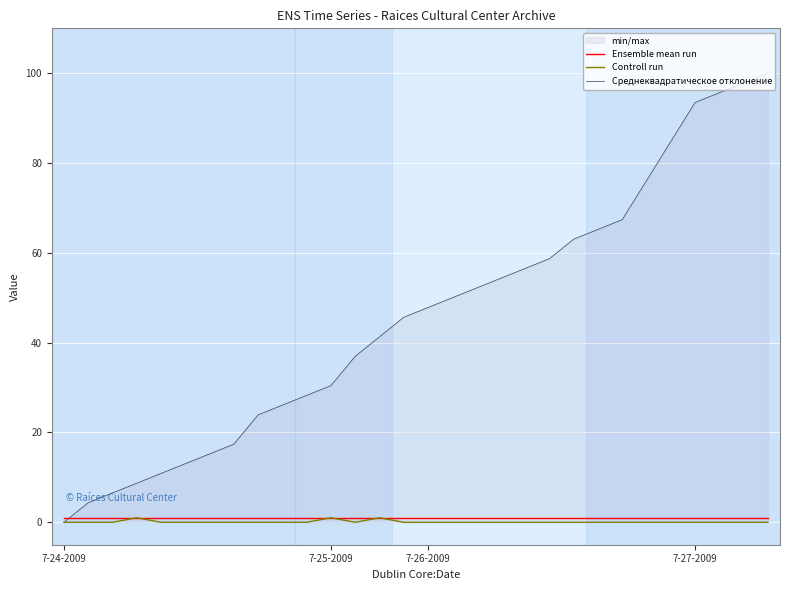

Which series has the largest total across all categories?

Среднеквадратическое отклонение